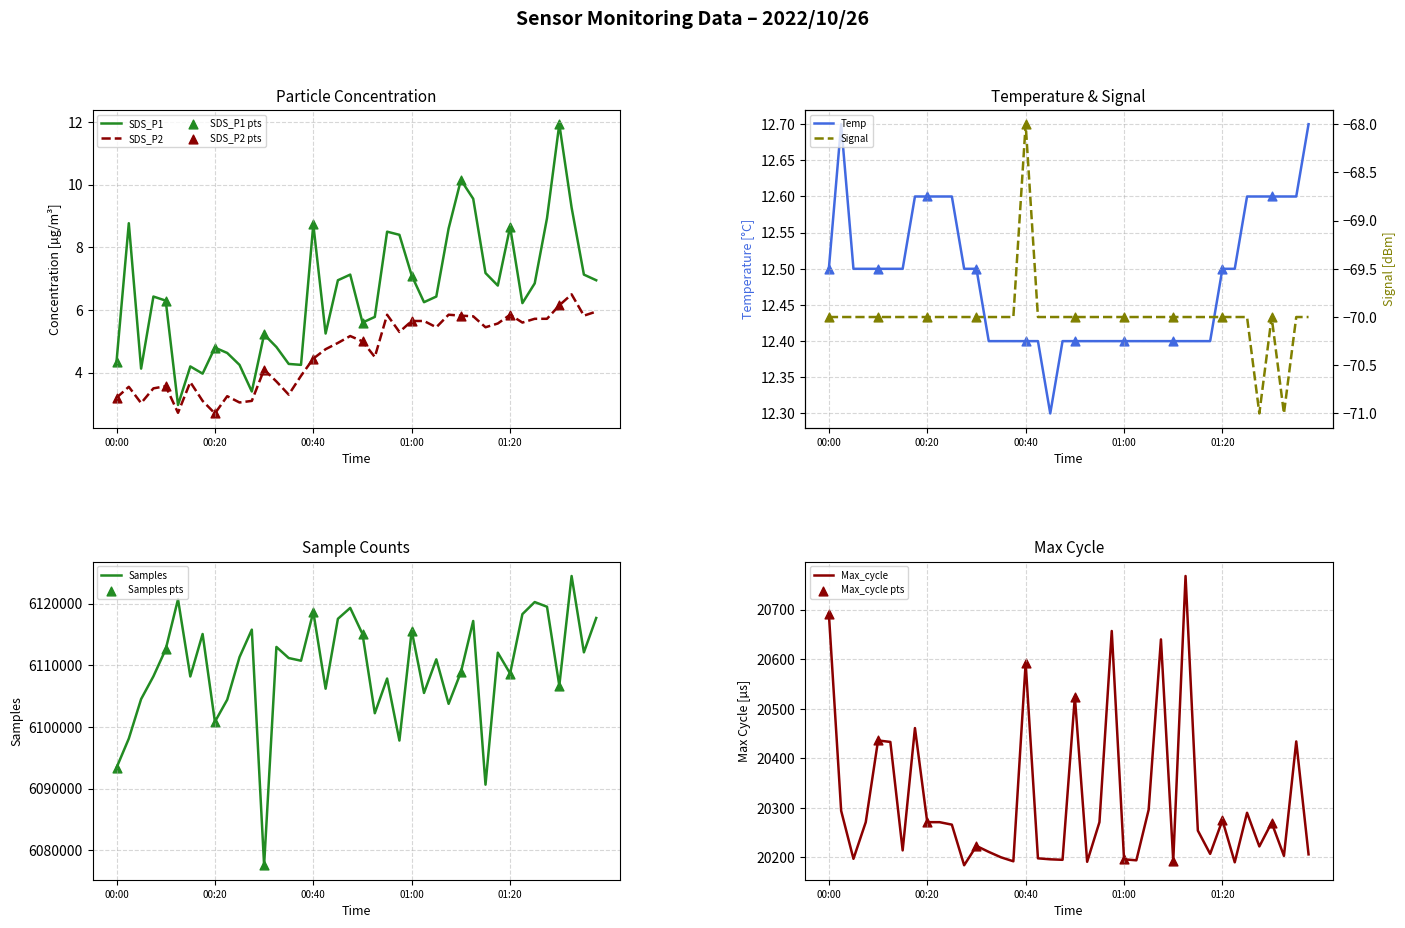

What are all the series names shown in the legend?

SDS_P1, SDS_P2, Temp, Signal, Samples, Max_cycle